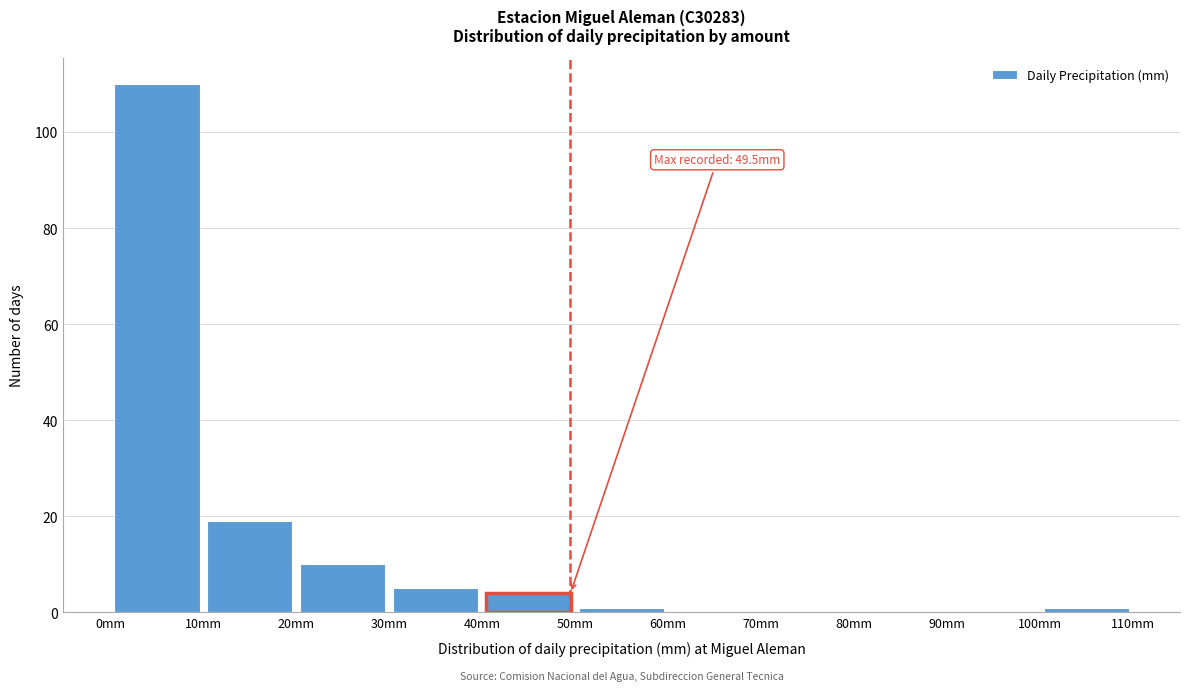

Which range on the x-axis has the tallest bar?

0 to 10